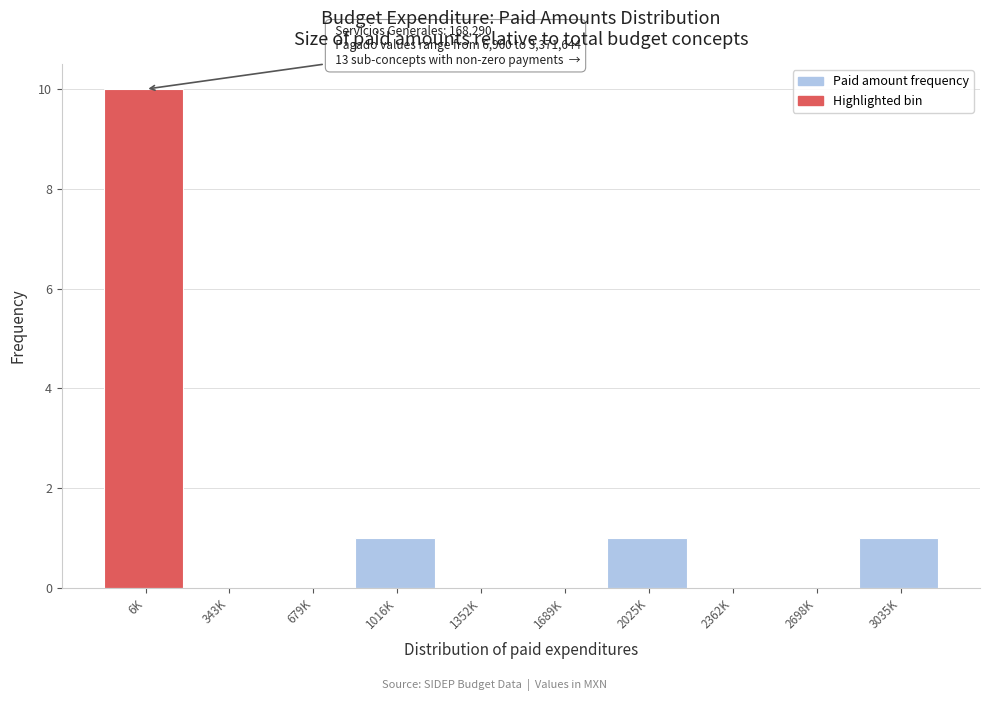

Reading right to left, extract all data points from this chart.

3035K=1	2698K=0	2362K=0	2025K=1	1689K=0	1352K=0	1016K=1	679K=0	343K=0	6K=10